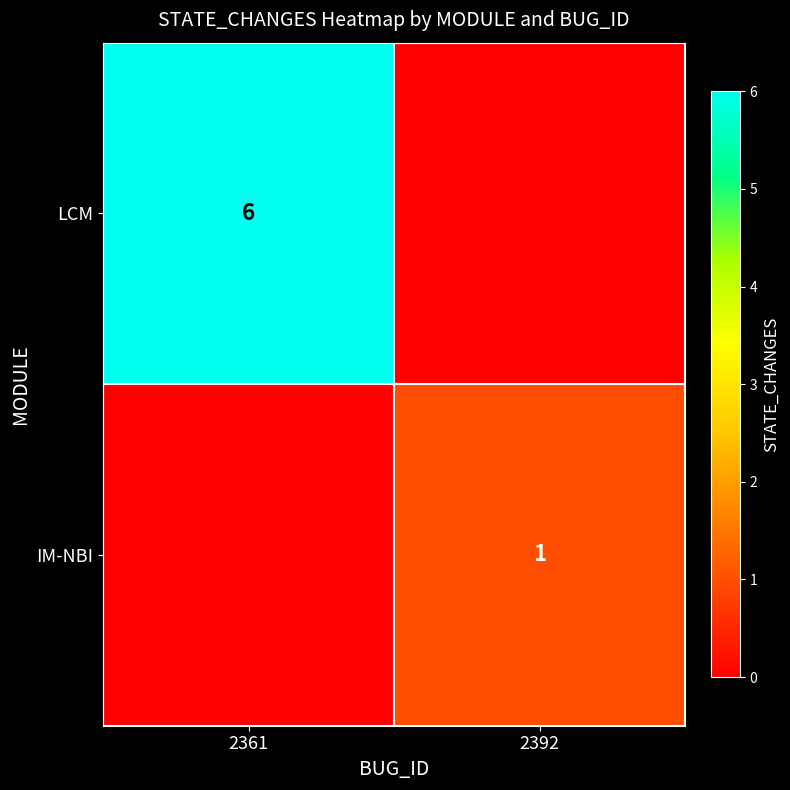

The IM-NBI series shows 0 at 2392. True or false?

False